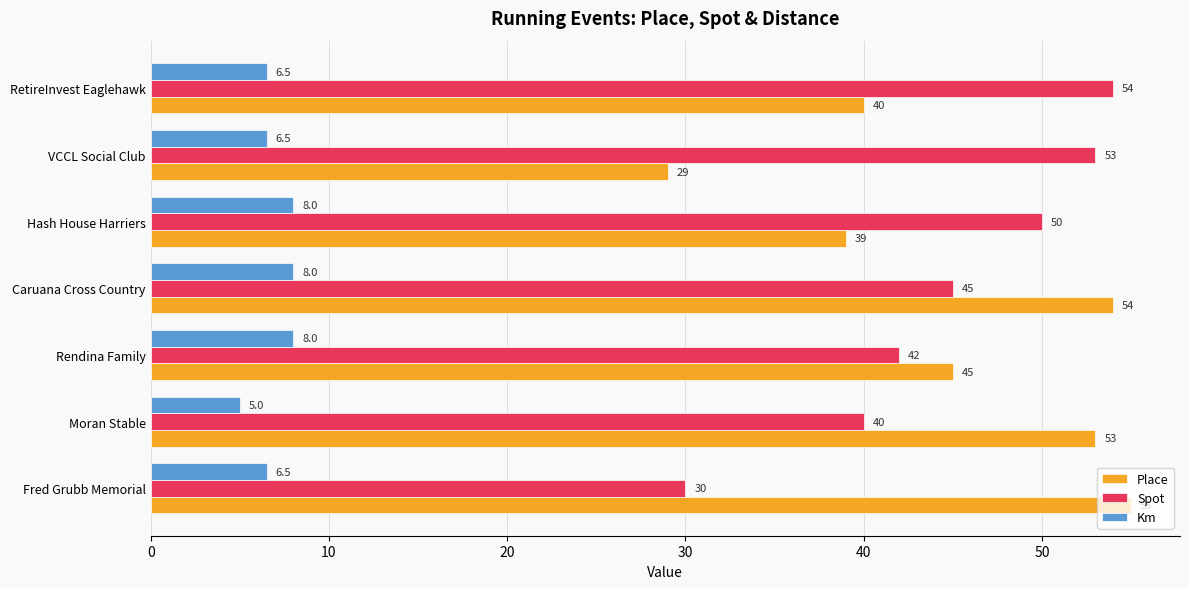

Rank the series at Hash House Harriers from highest to lowest value.

Spot, Place, Km